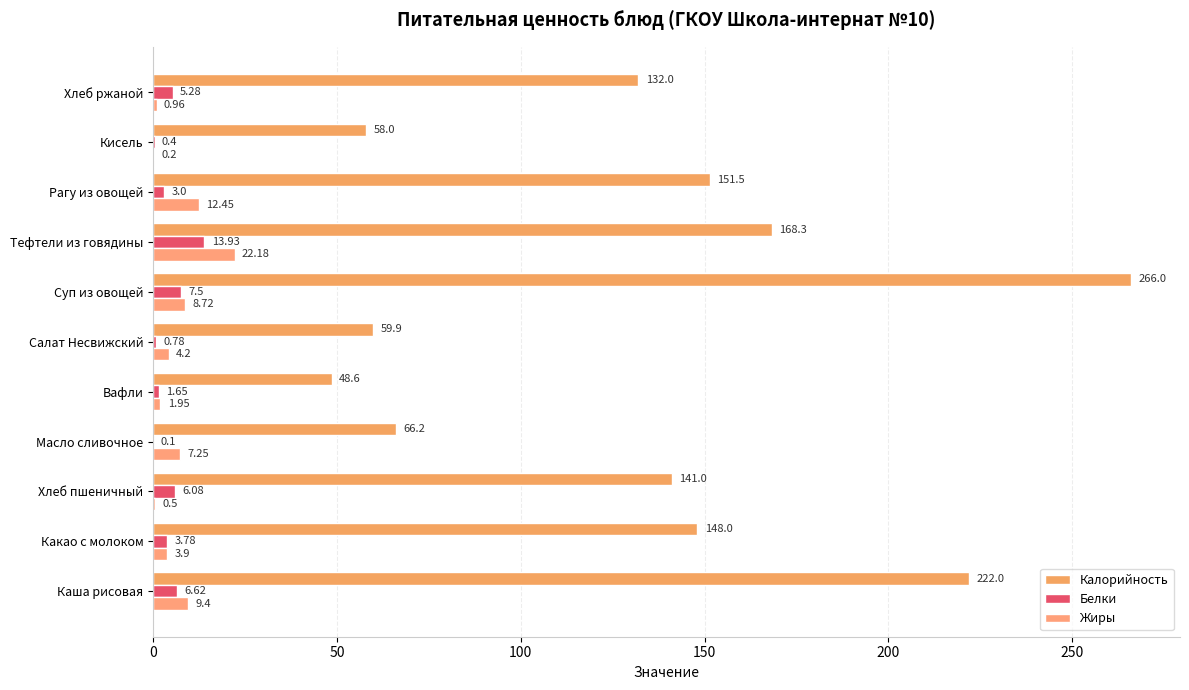

How many series are shown in this chart?

3